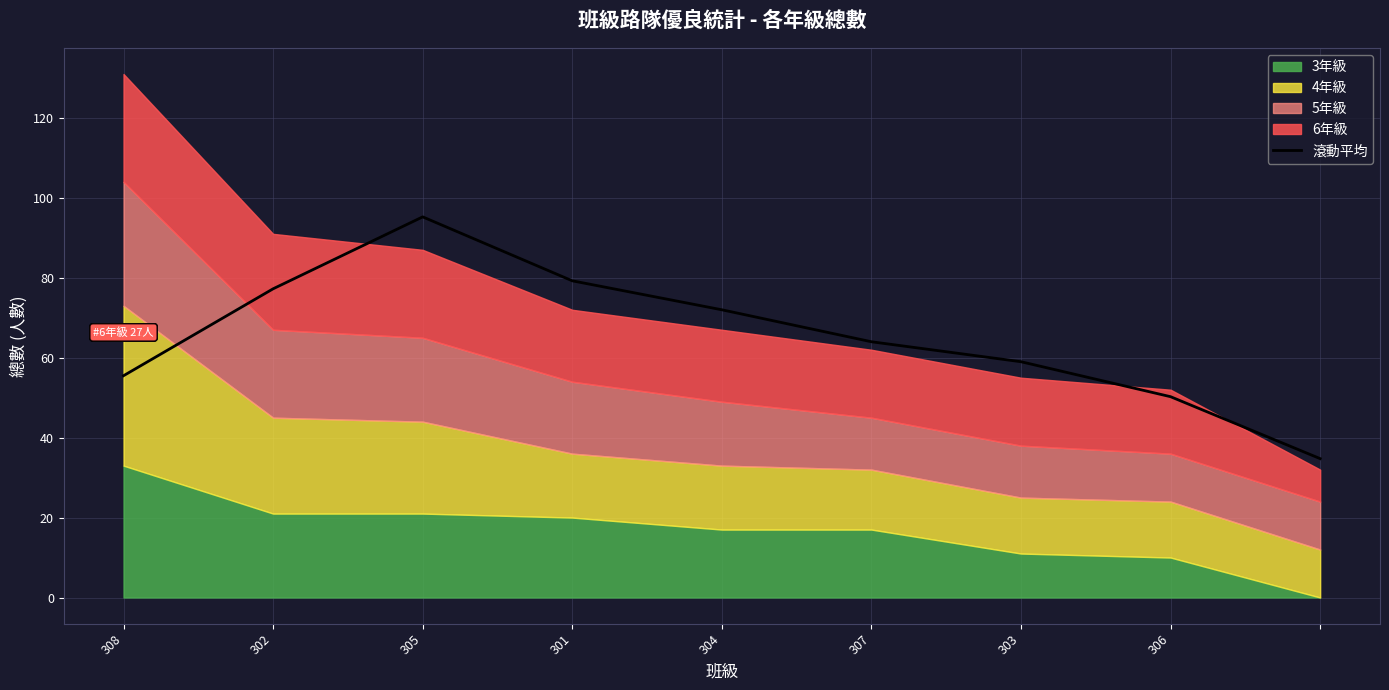

What is the label of the 9th point from the left?

8